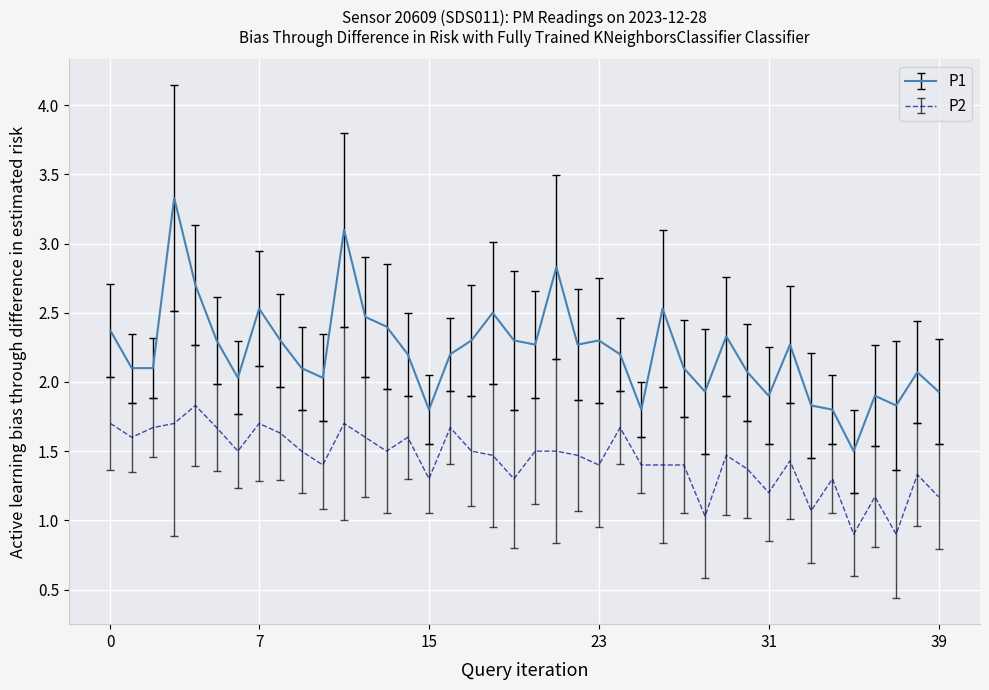

What is the lowest value of the P2 series?

0.9